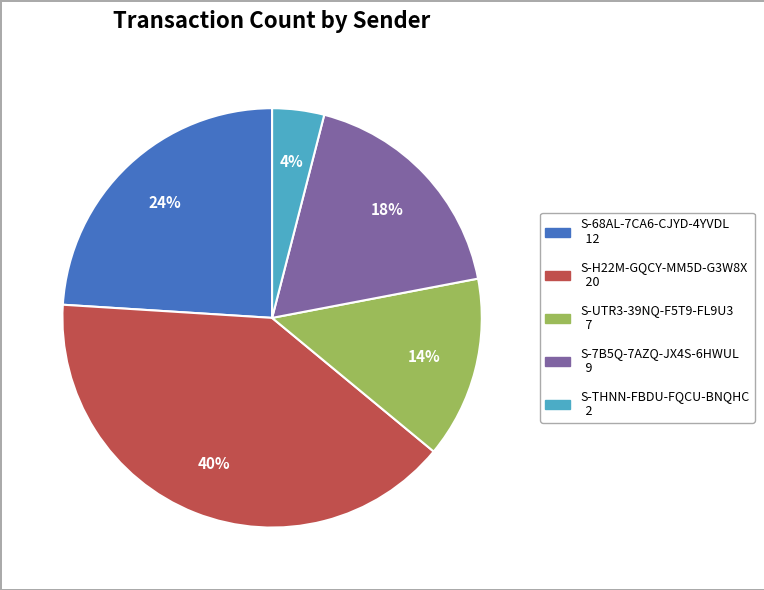

To the nearest percent, what percentage of the pie is S-7B5Q-7AZQ-JX4S-6HWUL?

18%